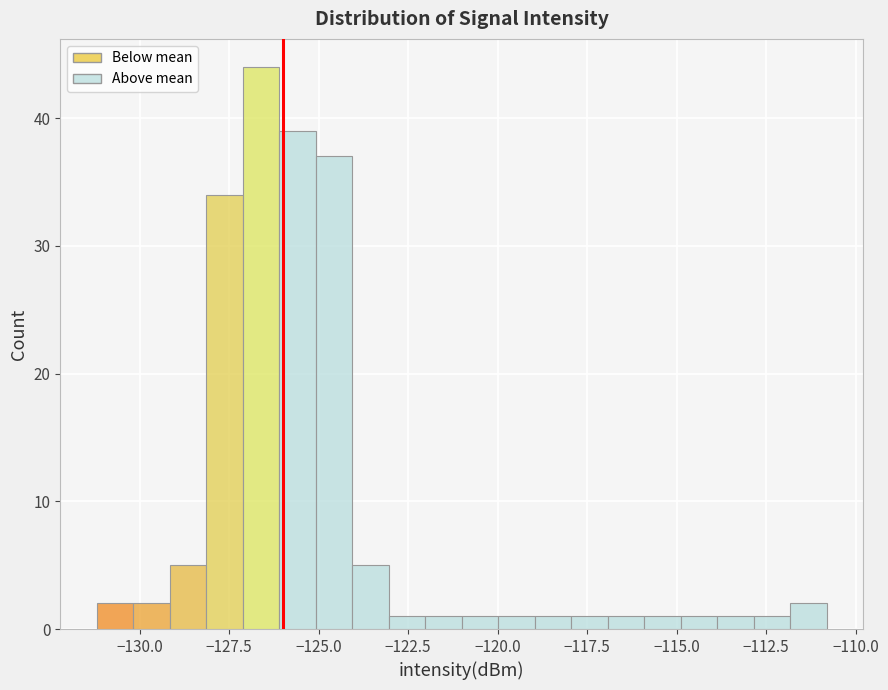

Around what value on the x-axis is the tallest bar? Give the approximate position of its centre, as read against the axis.

-126.5